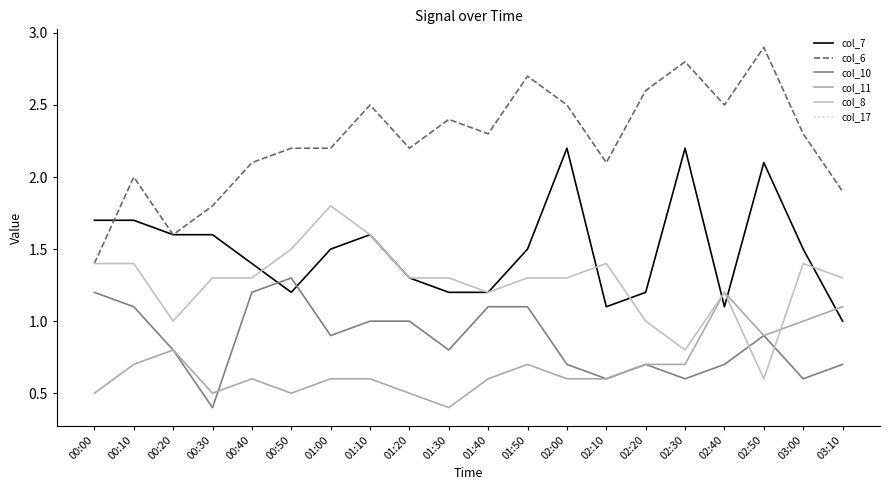

After their last crossing, which series has the higher values: col_7 or col_6?

col_6